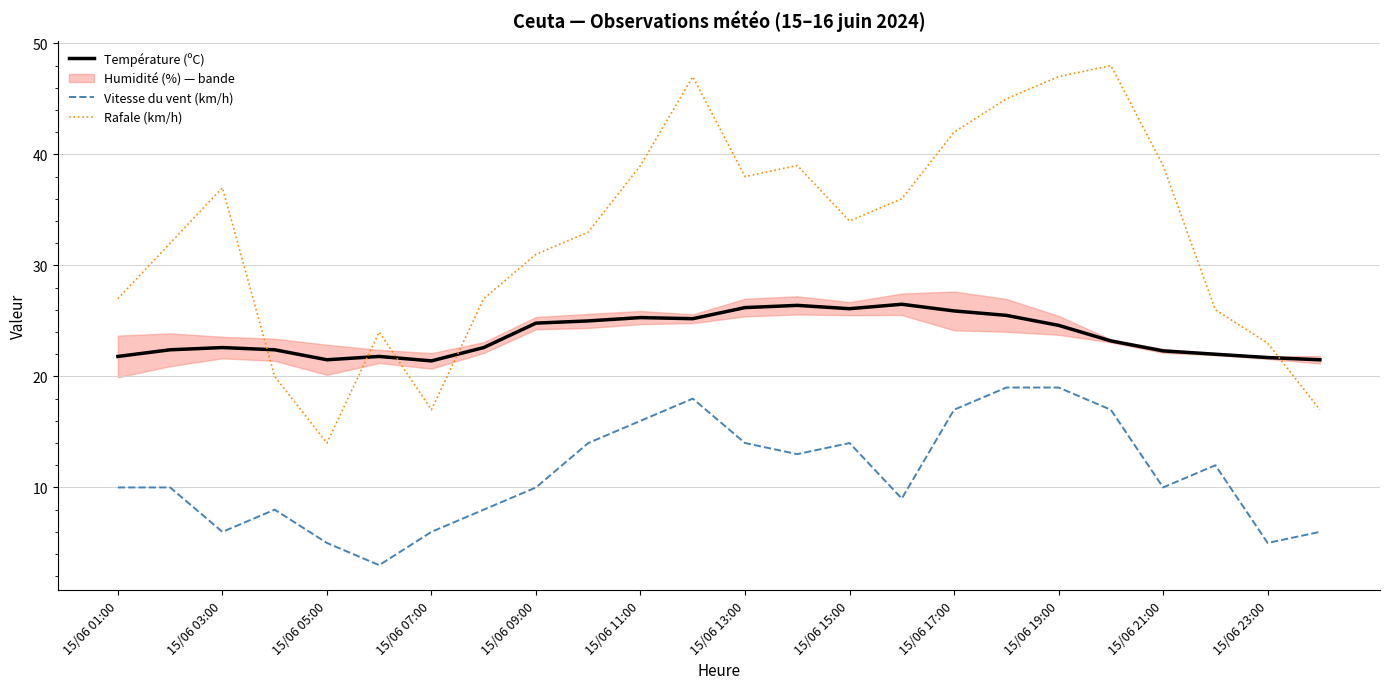

What is the highest value of the Vitesse du vent (km/h) series?

19.0